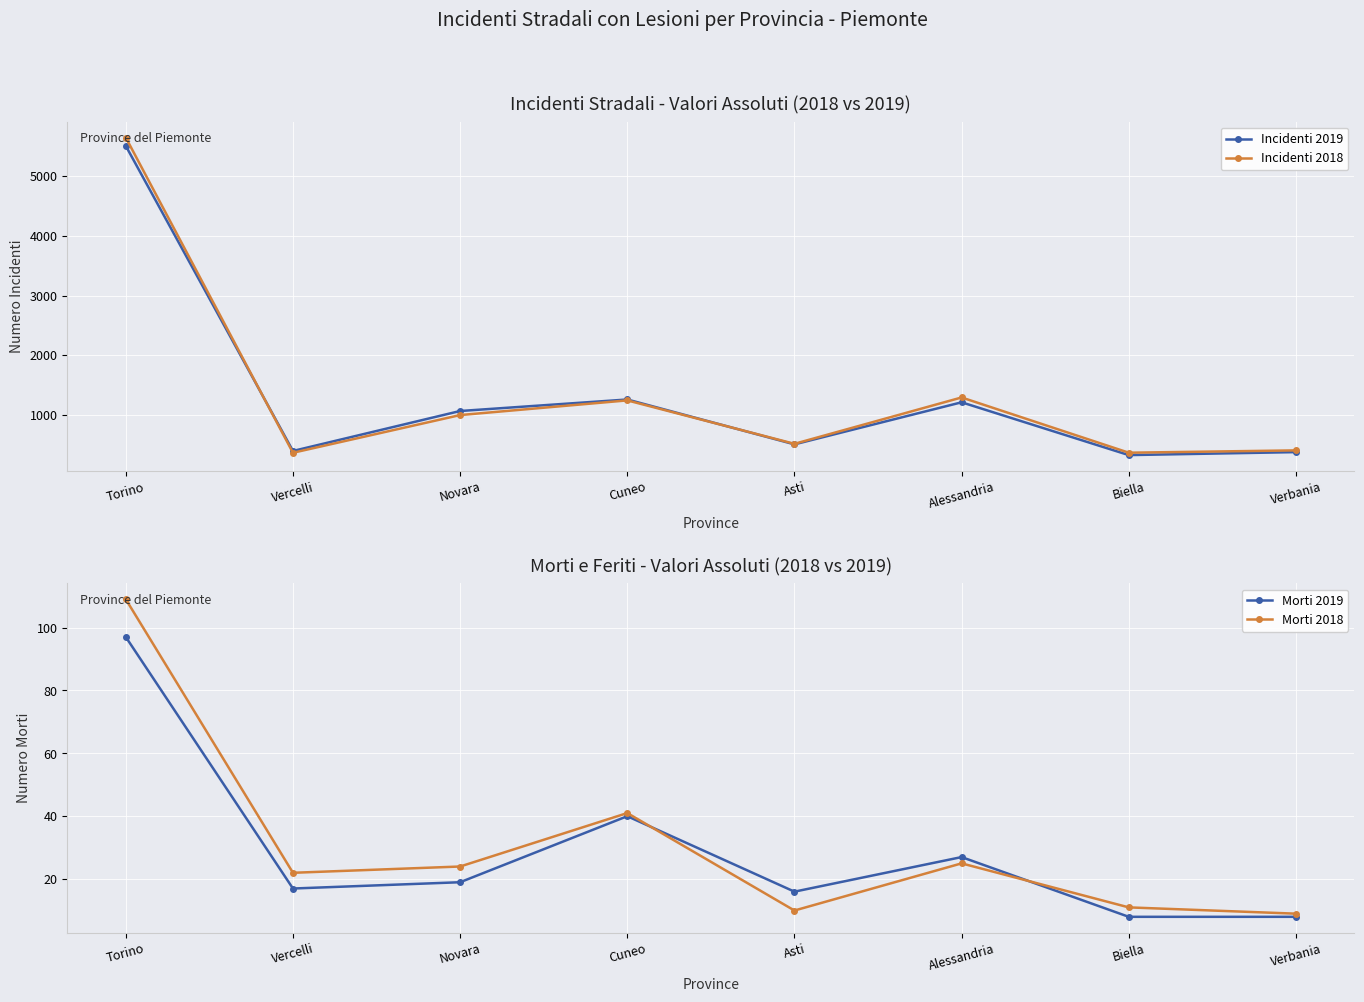

Reading left to right, extract all data points from this chart.

Incidenti 2019: Torino=5509	Vercelli=395	Novara=1065	Cuneo=1258	Asti=506	Alessandria=1211	Biella=326	Verbania=376
Incidenti 2018: Torino=5649	Vercelli=365	Novara=997	Cuneo=1243	Asti=515	Alessandria=1292	Biella=366	Verbania=405
Morti 2019: Torino=97	Vercelli=17	Novara=19	Cuneo=40	Asti=16	Alessandria=27	Biella=8	Verbania=8
Morti 2018: Torino=109	Vercelli=22	Novara=24	Cuneo=41	Asti=10	Alessandria=25	Biella=11	Verbania=9